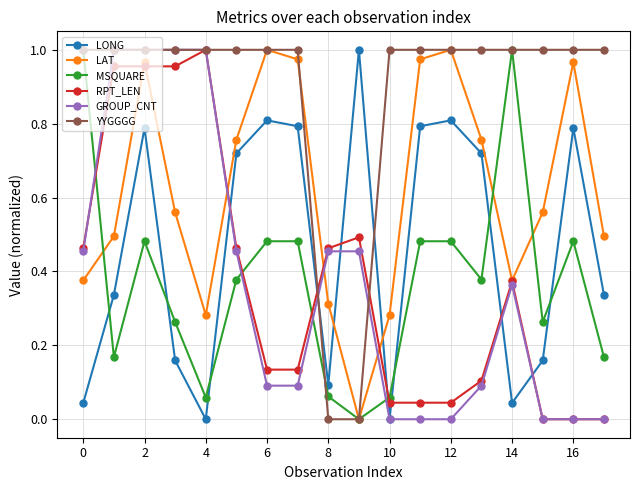

Which series has the largest total across all categories?

YYGGGG